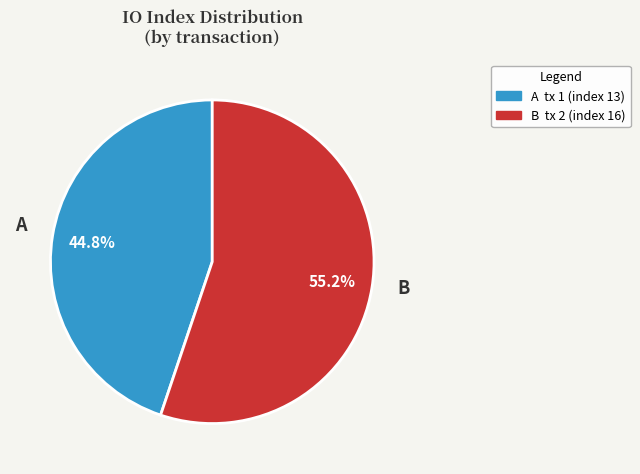

How many segments does this pie chart have?

2